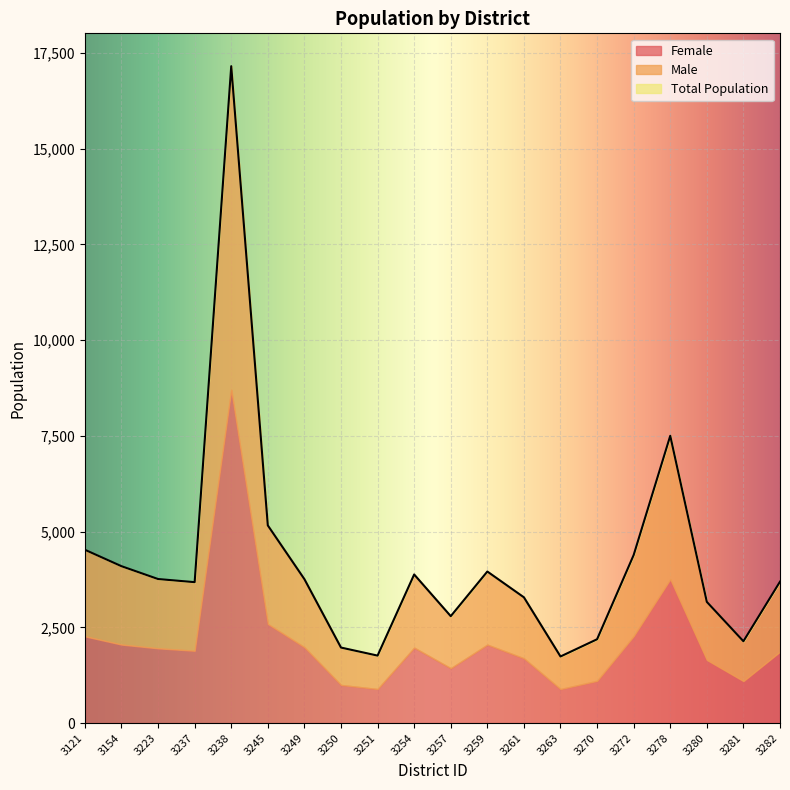

Where does the Male series first go above 1809?

3121